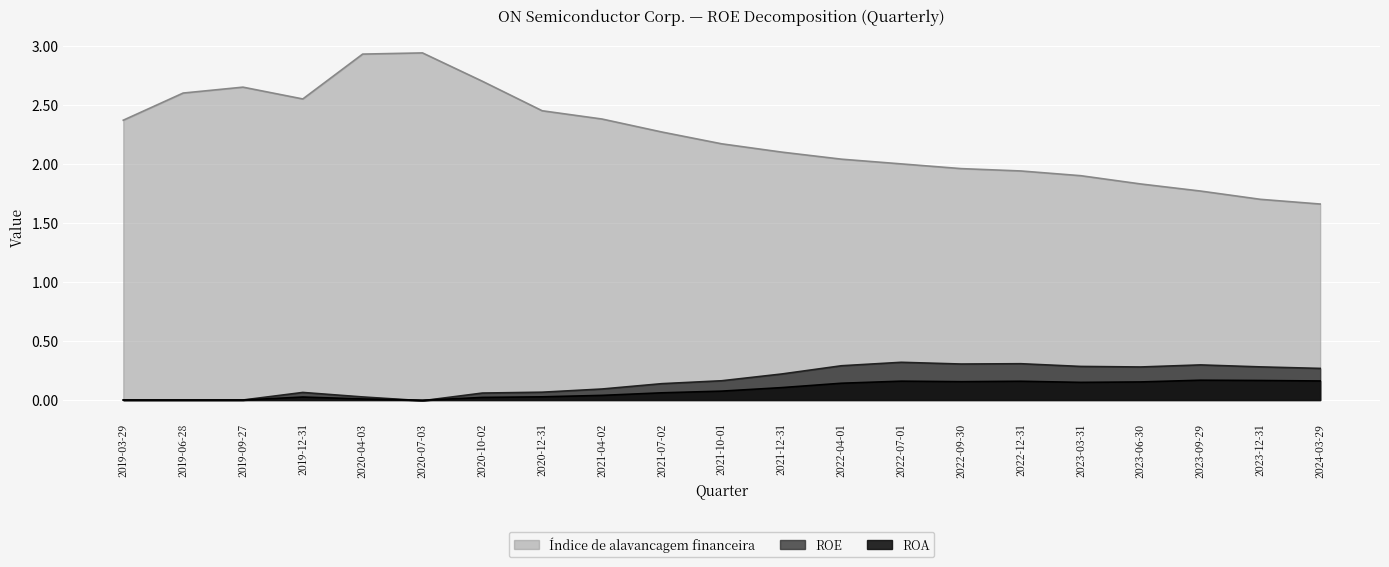

True or false: Índice de alavancagem financeira and ROA cross at least once.

False